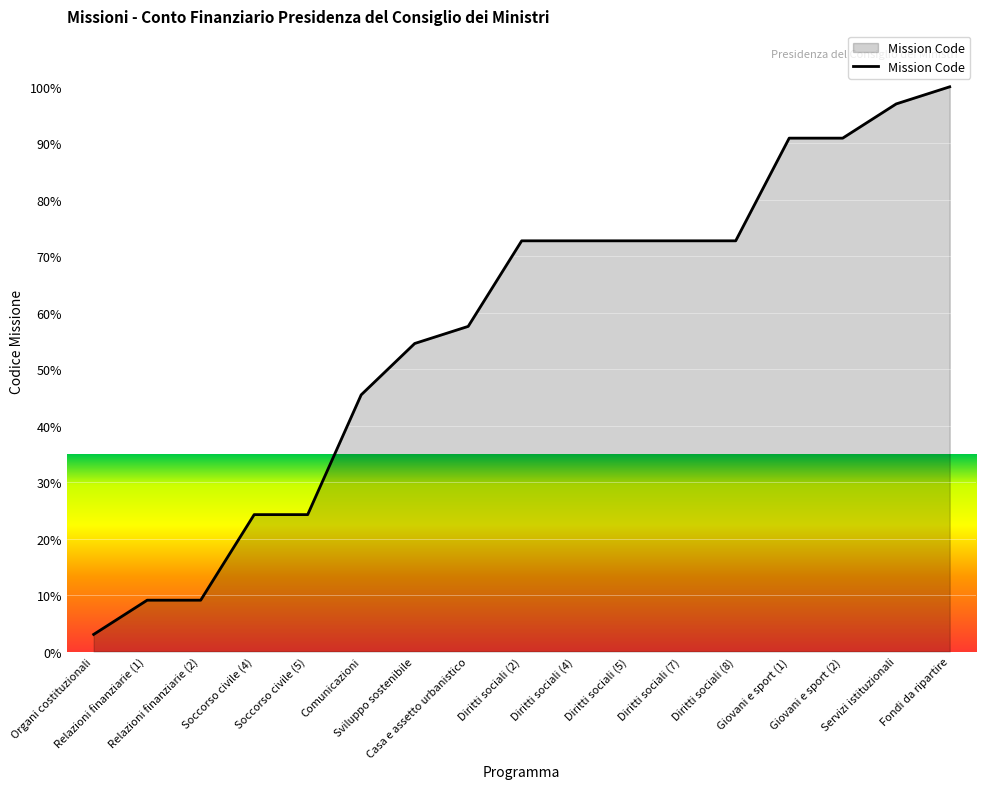

Does the chart have visible grid lines?

Yes